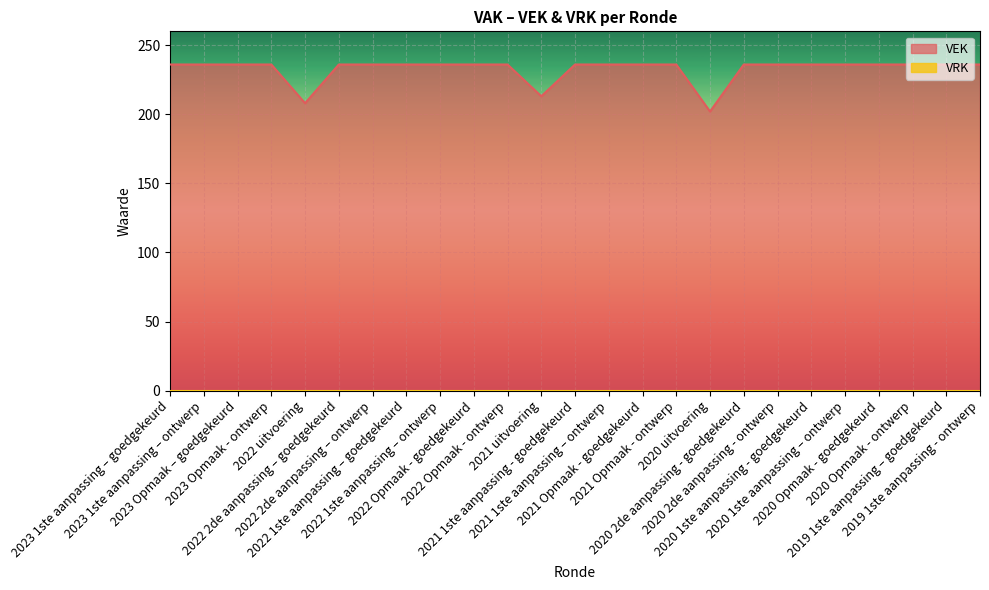

Reading left to right, extract all data points from this chart.

236	236	236	236	208	236	236	236	236	236	236	213	236	236	236	236	202	236	236	236	236	236	236	236	236